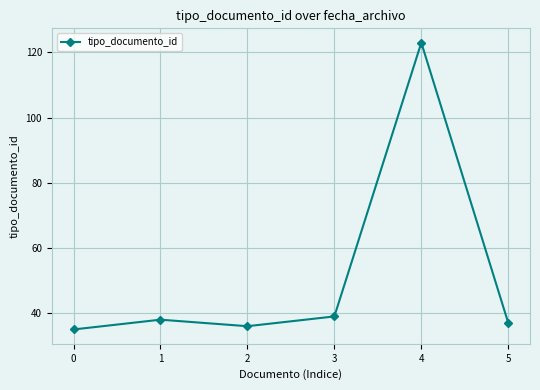

What is the average value?

51